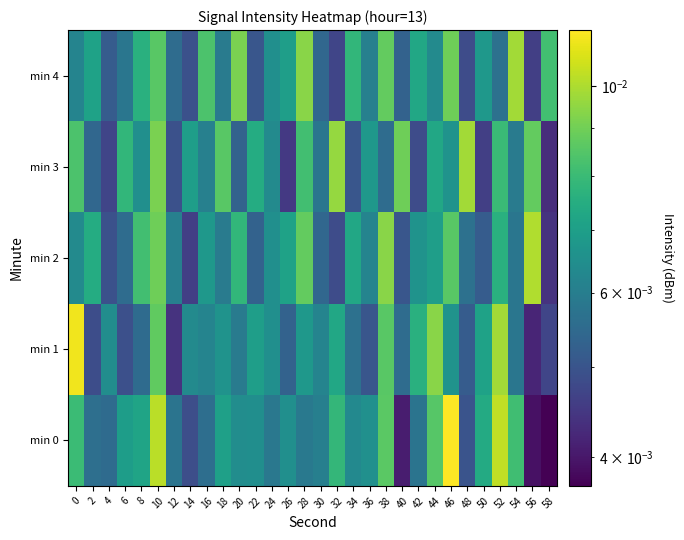

Which has a higher value, 24 or 36?

36